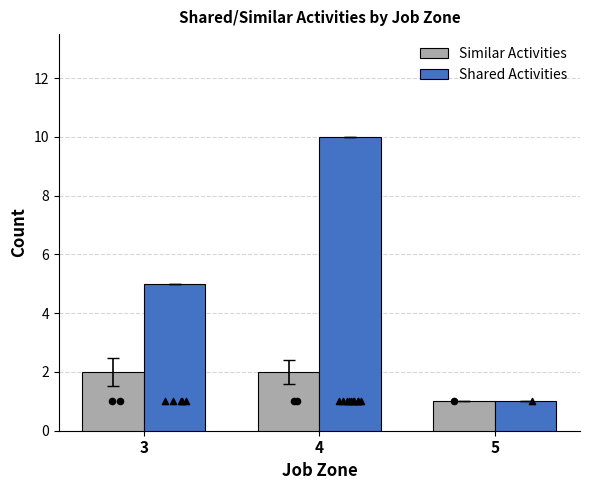

Is the value of Similar Activities at 3 greater than the value of Shared Activities at 3?

No